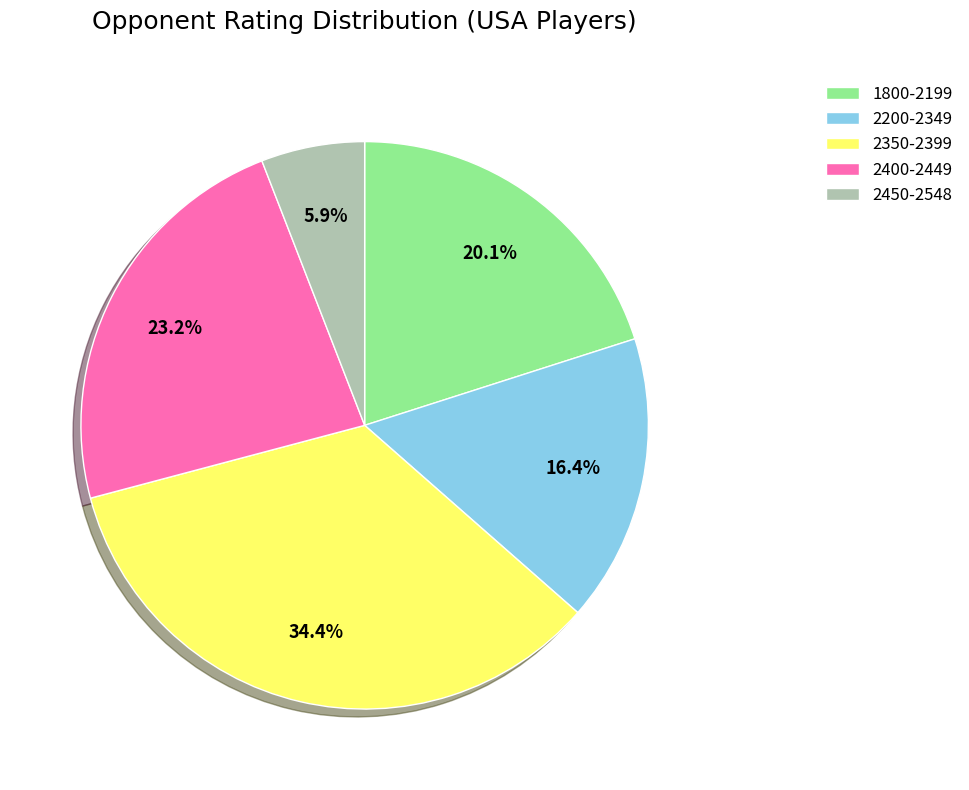

What is the total percentage of 1800-2199 and 2450-2548?

26.0%